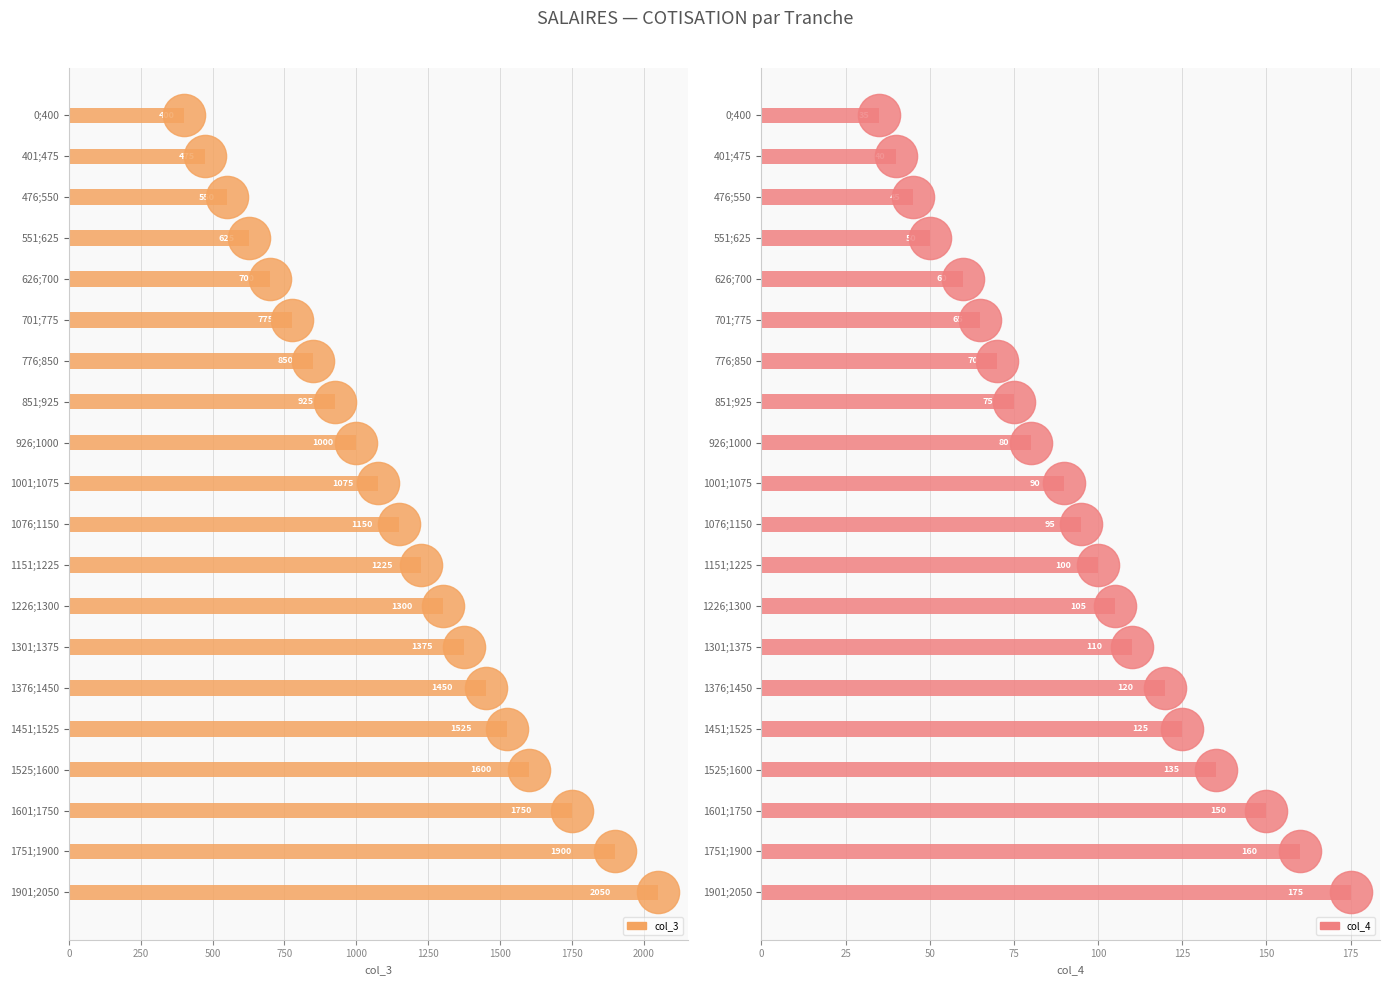

Is it true that col_3 equals 625 at 551;625?

True